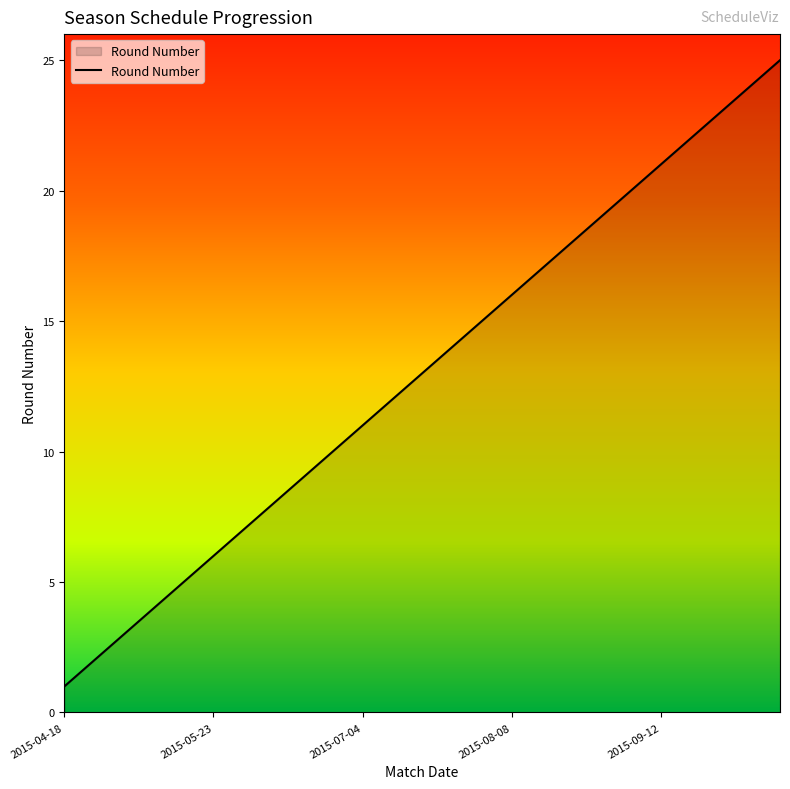

Reading left to right, transcribe all the data shown in this chart.

1	2	3	4	5	6	7	8	9	10	11	12	13	14	15	16	17	18	19	20	21	22	23	24	25